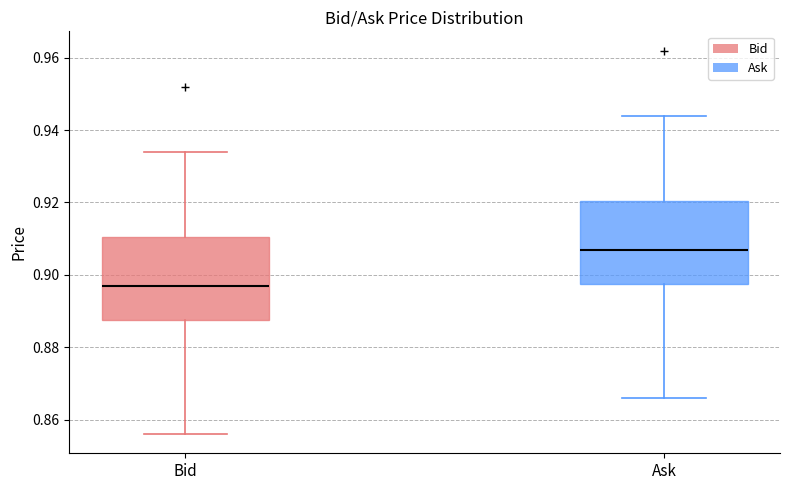

Reading left to right, read every box against the y-axis: the position of its median line, the range the box covers, and the ends of its whiskers. The values are not printed on the chart, so give them approximately, as read against the axis.

Bid: median 0.898, box 0.888 to 0.910, whiskers 0.856 to 0.934
Ask: median 0.908, box 0.898 to 0.920, whiskers 0.866 to 0.944